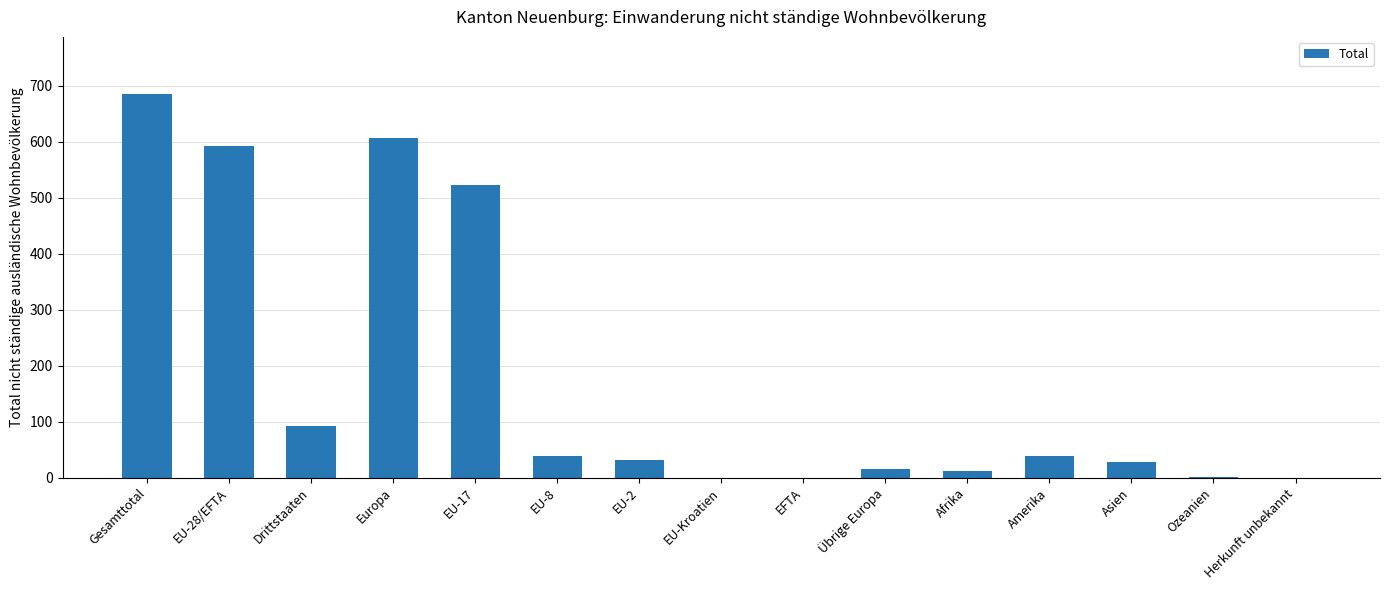

Is it true that the value at Asien is 28?

True